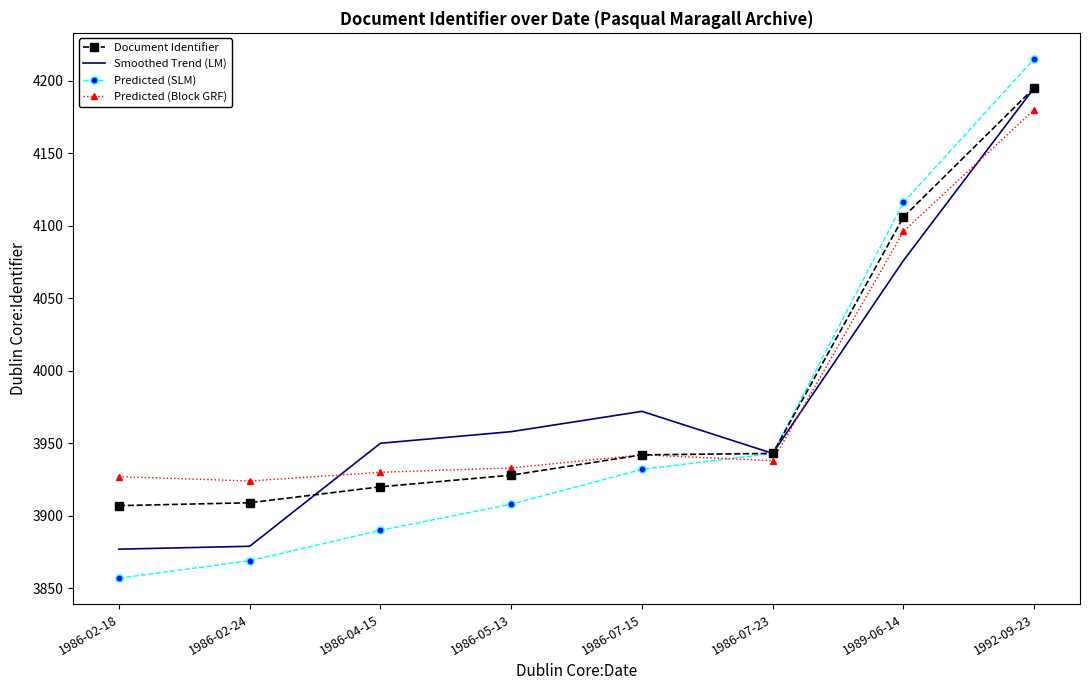

What are all the series names shown in the legend?

Document Identifier, Smoothed Trend (LM), Predicted (SLM), Predicted (Block GRF)